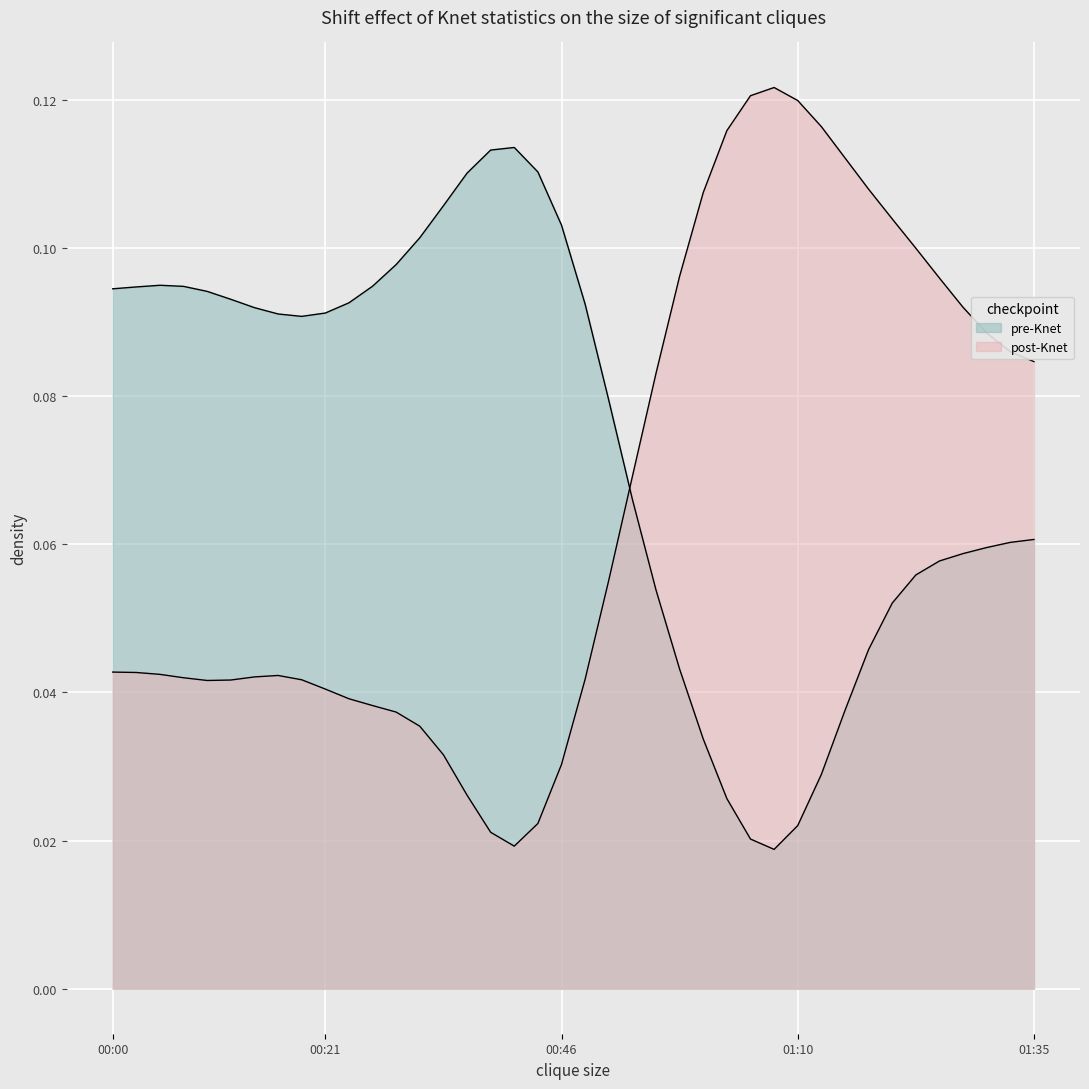

Reading right to left, list all the values displayed in this chart.

01:35=0.1	01:33=0.1	01:30=0.1	01:28=0.1	01:25=0.1	01:23=0.1	01:21=0.1	01:18=0.1	01:15=0.1	01:13=0.1	01:10=0.1	01:08=0.1	01:05=0.1	01:03=0.1	01:00=0.1	00:58=0.1	00:55=0.1	00:53=0.1	00:51=0.1	00:48=0.0	00:46=0.0	00:43=0.0	00:41=0.0	00:38=0.0	00:36=0.0	00:34=0.0	00:31=0.0	00:29=0.0	00:26=0.0	00:24=0.0	00:21=0.0	00:19=0.0	00:17=0.0	00:14=0.0	00:12=0.0	00:09=0.0	00:07=0.0	00:04=0.0	00:02=0.0	00:00=0.0